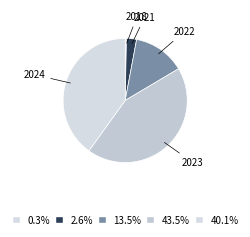

What is the largest slice in the pie chart?

2023